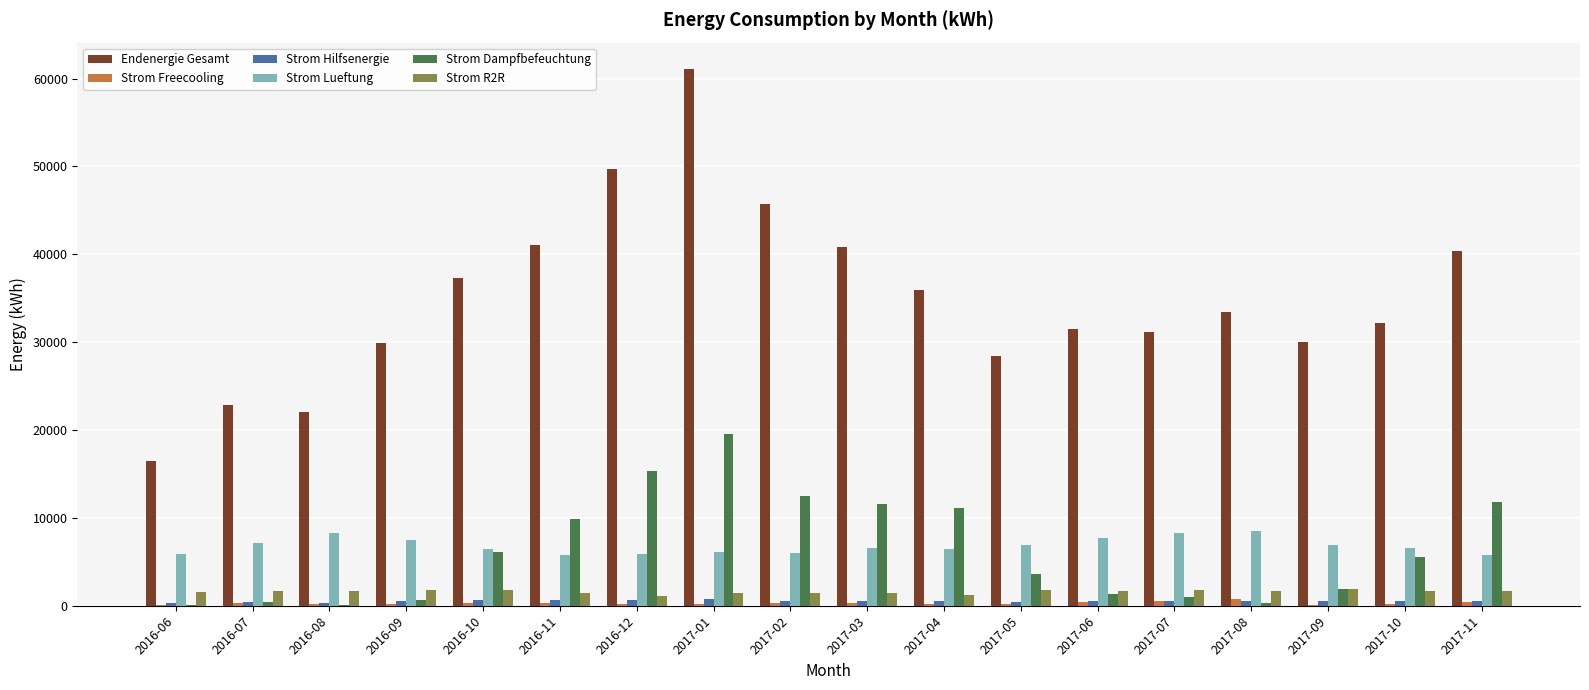

Which series has the largest total across all categories?

Endenergie Gesamt